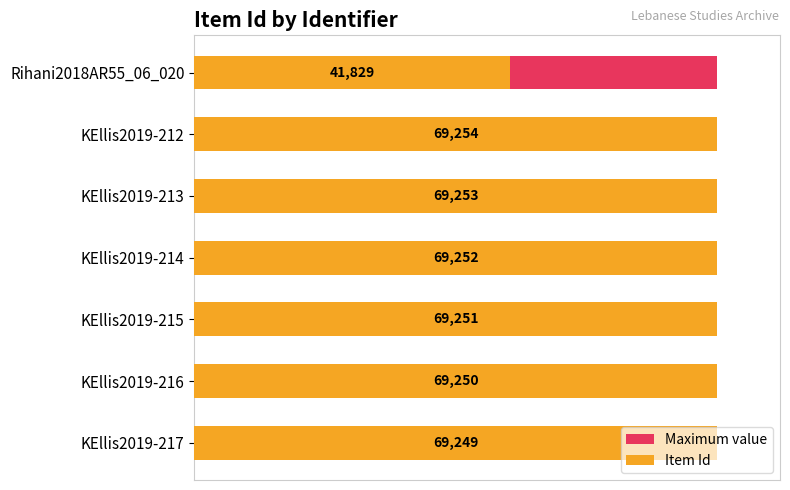

Is it true that Maximum value equals 0.8 at 30000?

False